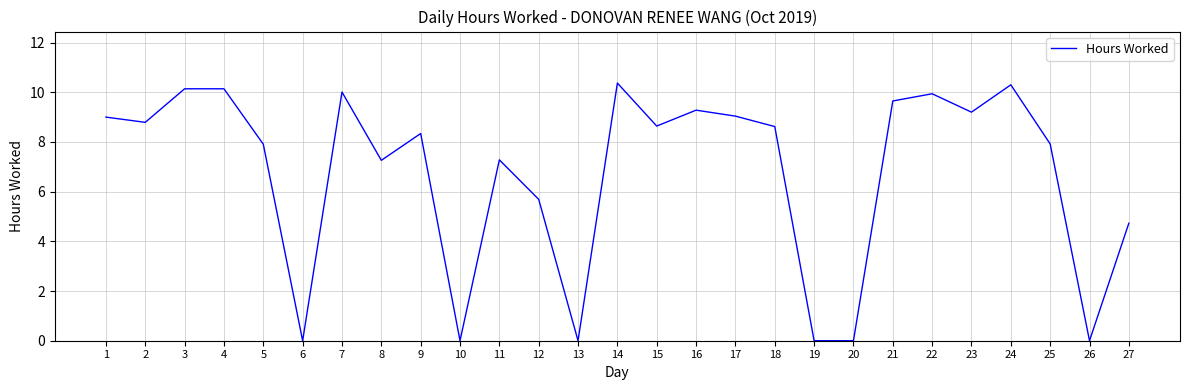

What is the maximum value shown in the chart?

10.4